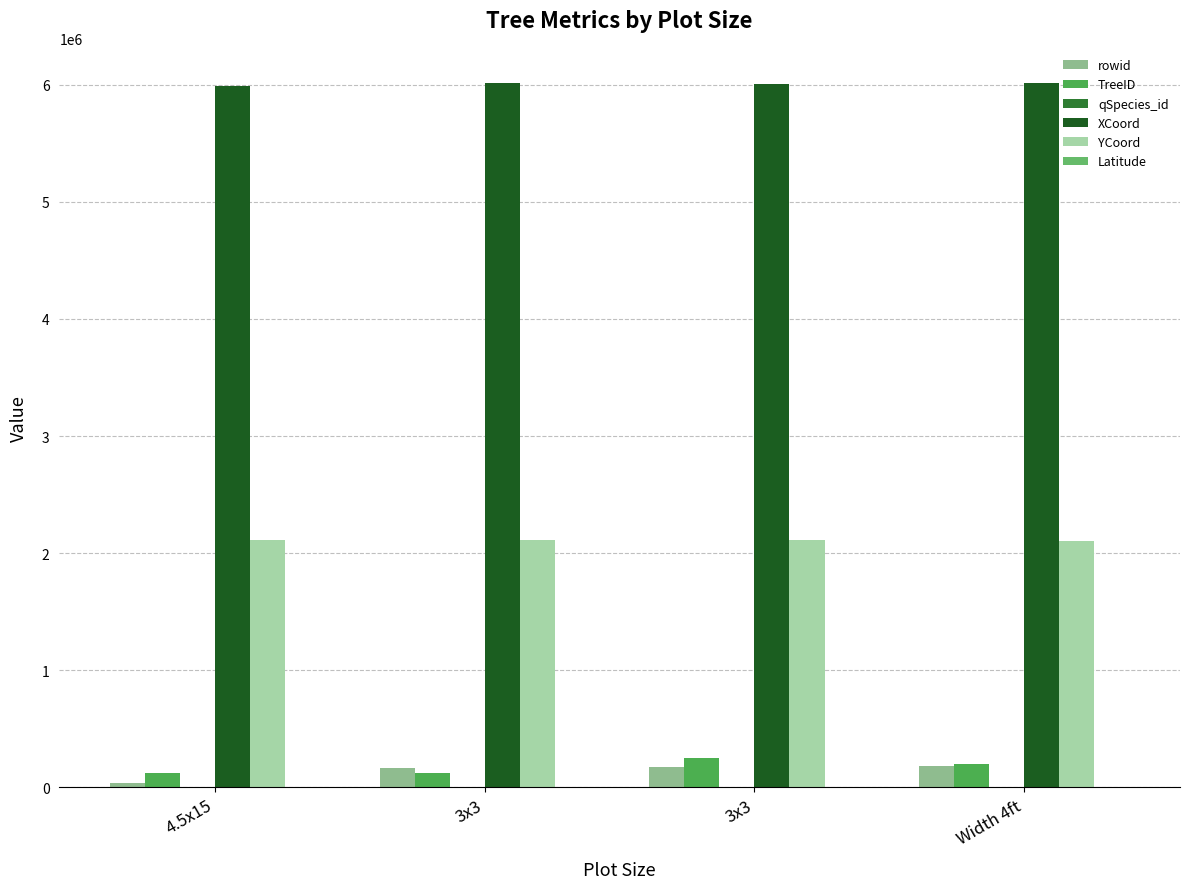

How many groups of bars are there?

4